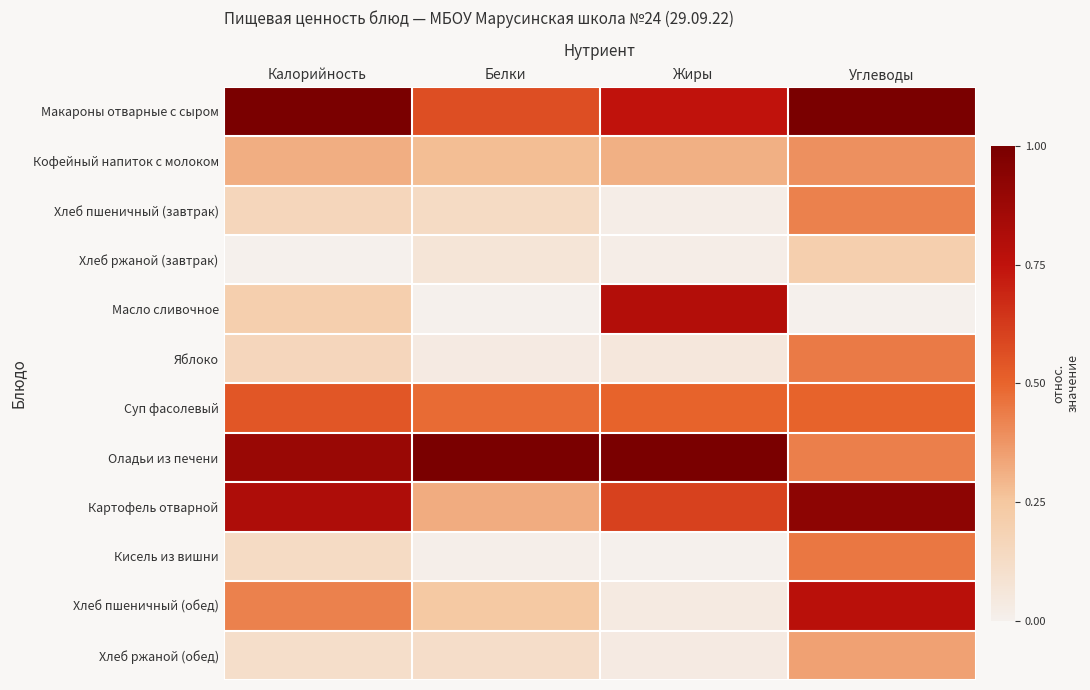

Rank the series by their maximum value, from highest to lowest.

Макароны отварные с сыром, Оладьи из печени, Картофель отварной, Масло сливочное, Хлеб пшеничный (обед), Суп фасолевый, Кисель из вишни, Яблоко, Хлеб пшеничный (завтрак), Кофейный напиток с молоком, Хлеб ржаной (обед), Хлеб ржаной (завтрак)